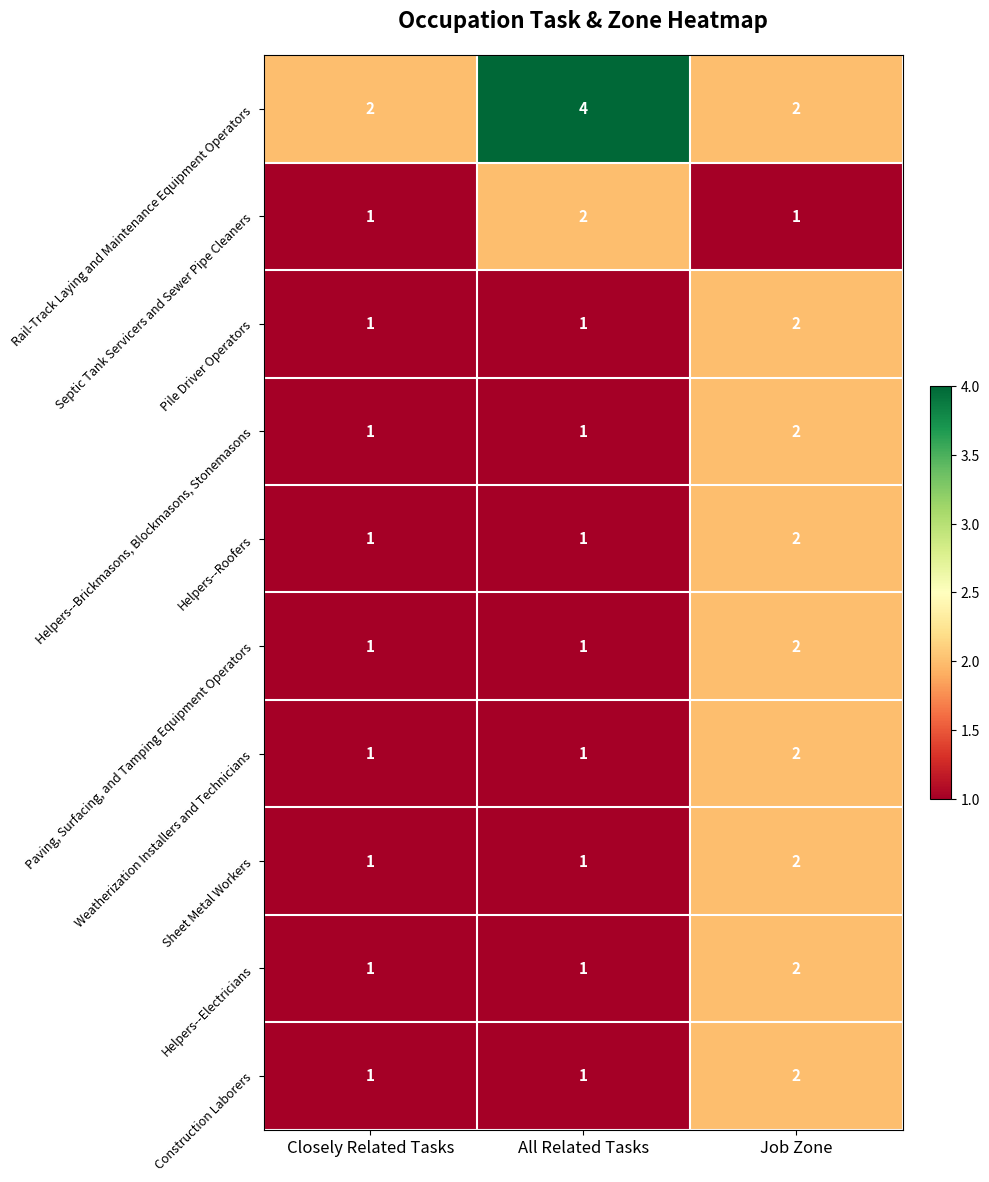

Between Closely Related Tasks and All Related Tasks, which series saw the biggest shift?

Rail-Track Laying and Maintenance Equipment Operators